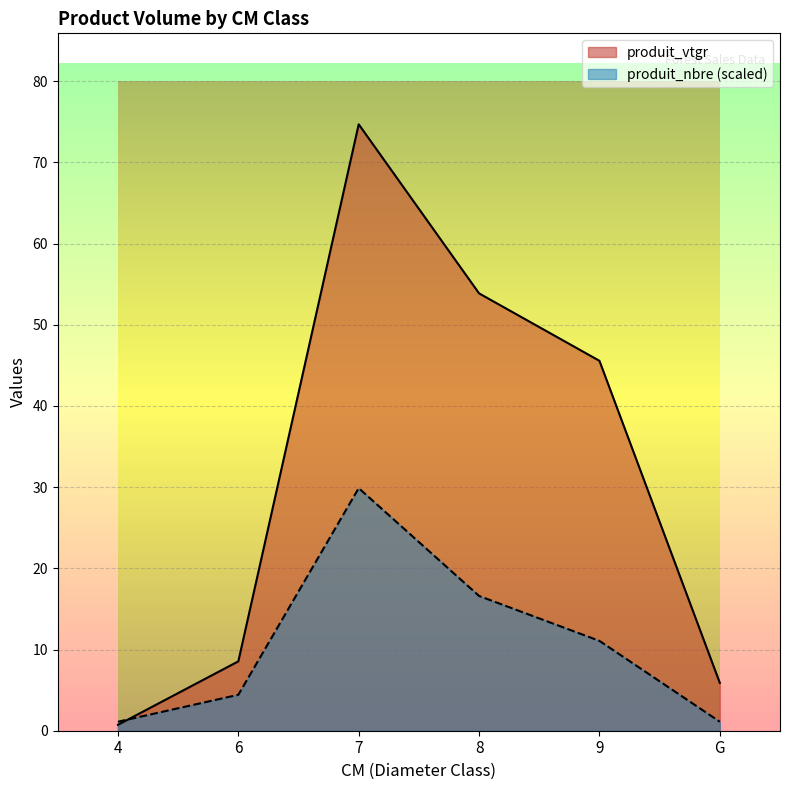

Between 8 and 9, which series saw the biggest shift?

produit_vtgr